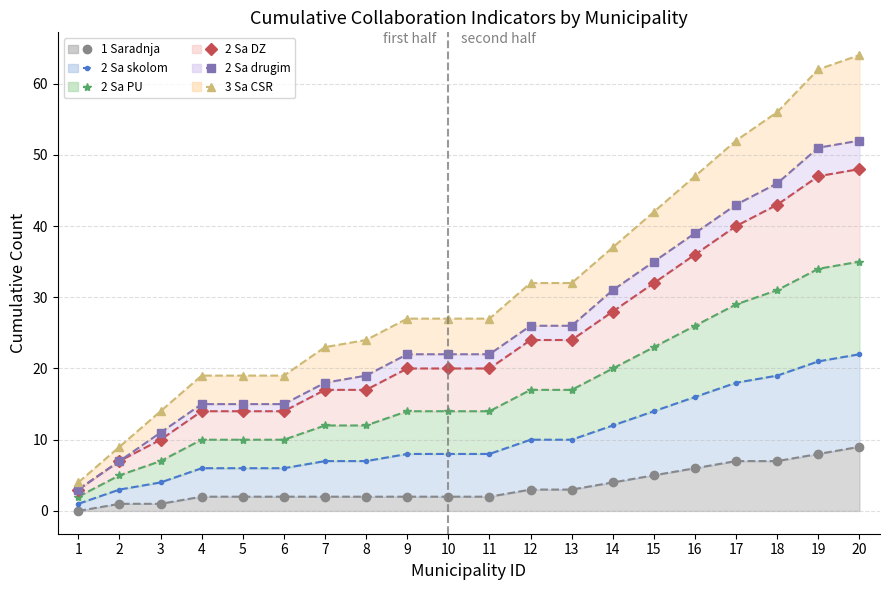

At 4, list the series in order from smallest to largest.

1 Saradnja, 2 Sa skolom, 2 Sa PU, 2 Sa DZ, 2 Sa drugim, 3 Sa CSR